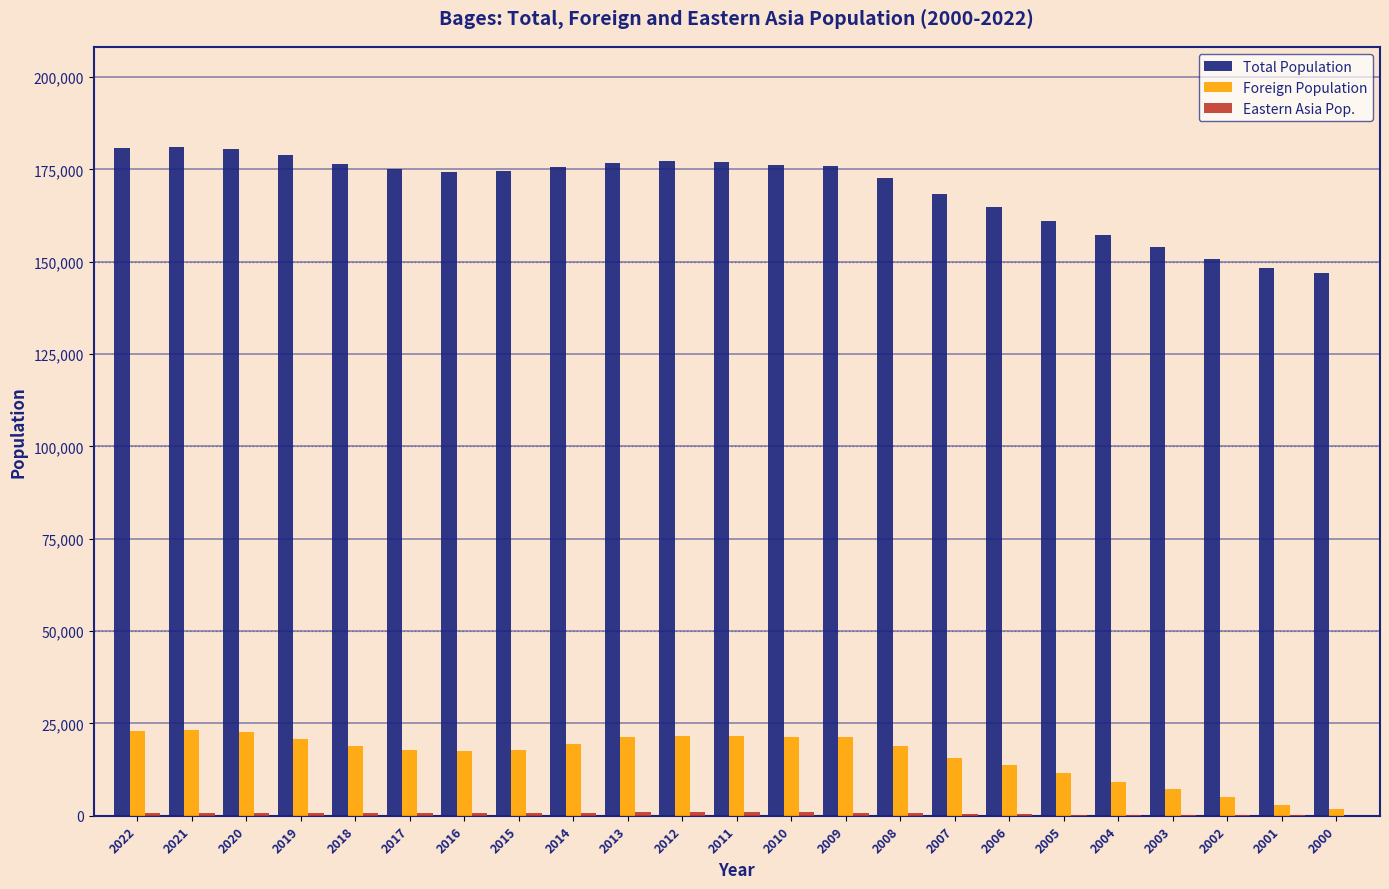

Which series has the largest total across all categories?

Total Population